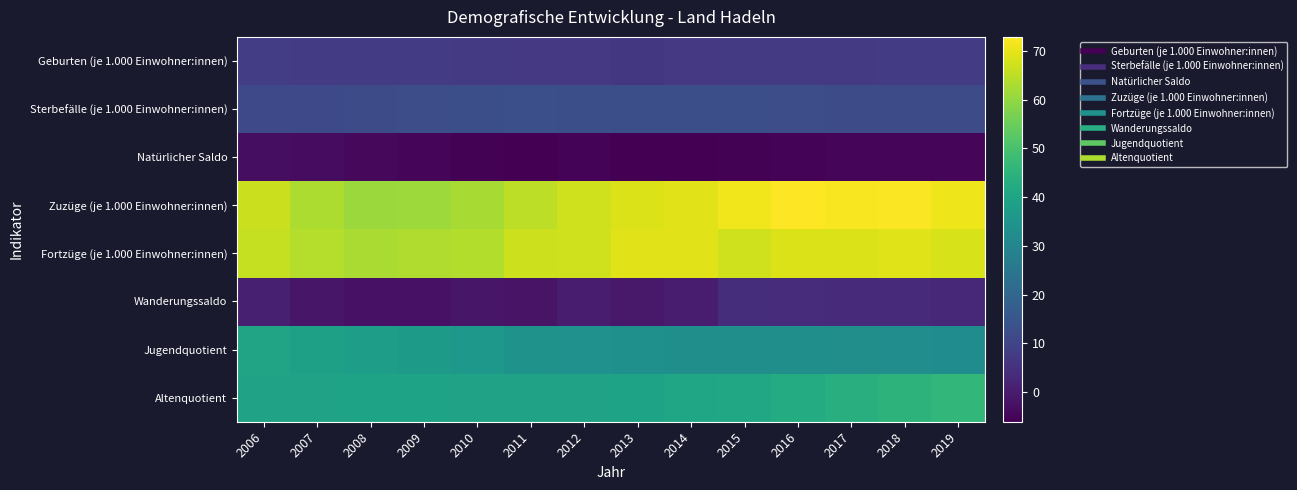

Between 2014 and 2012, which is larger?

2014